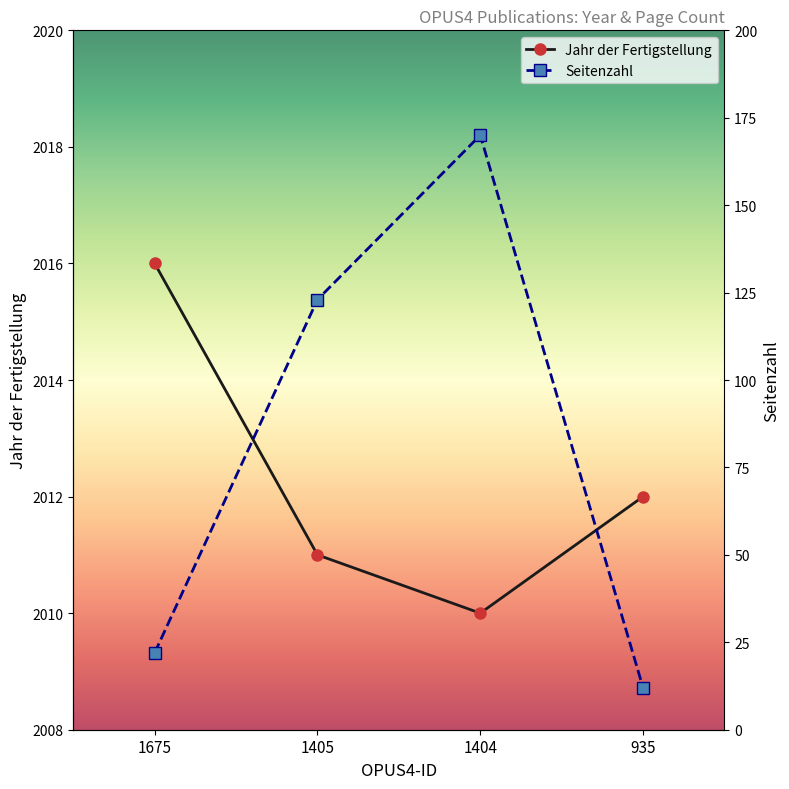

What is the value of the Jahr der Fertigstellung point at the 1st from the left?

2016